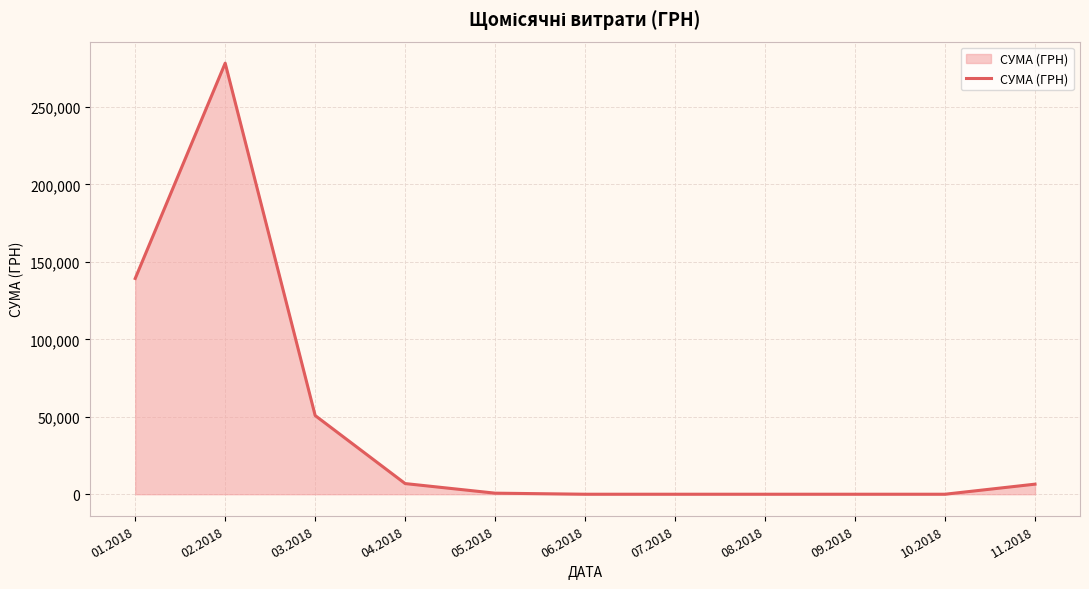

What is the greatest value displayed?

278316.5